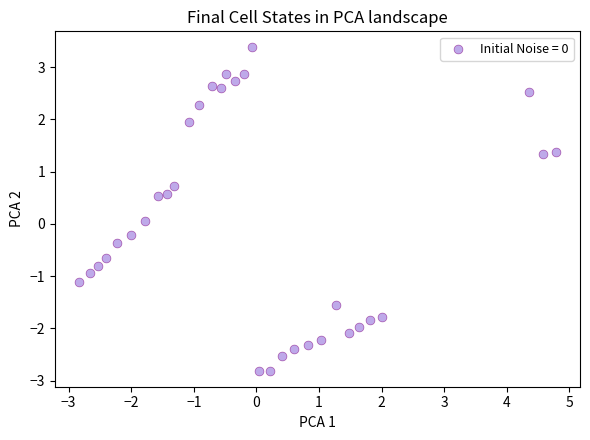

What is the range of Y values (max minus min)?

6.2